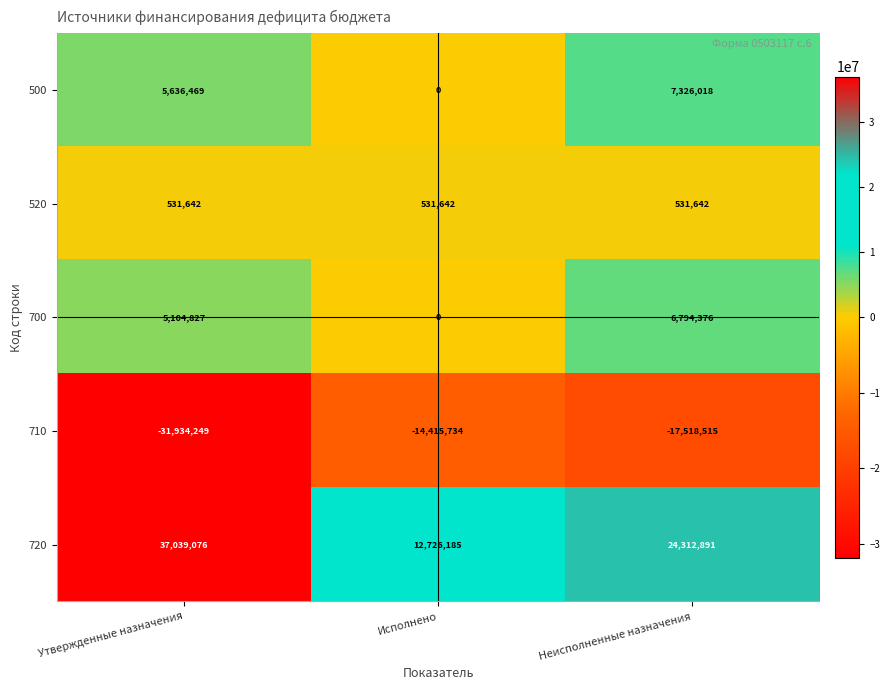

What is the difference between the maximum and minimum values in the 720 series?

24312891